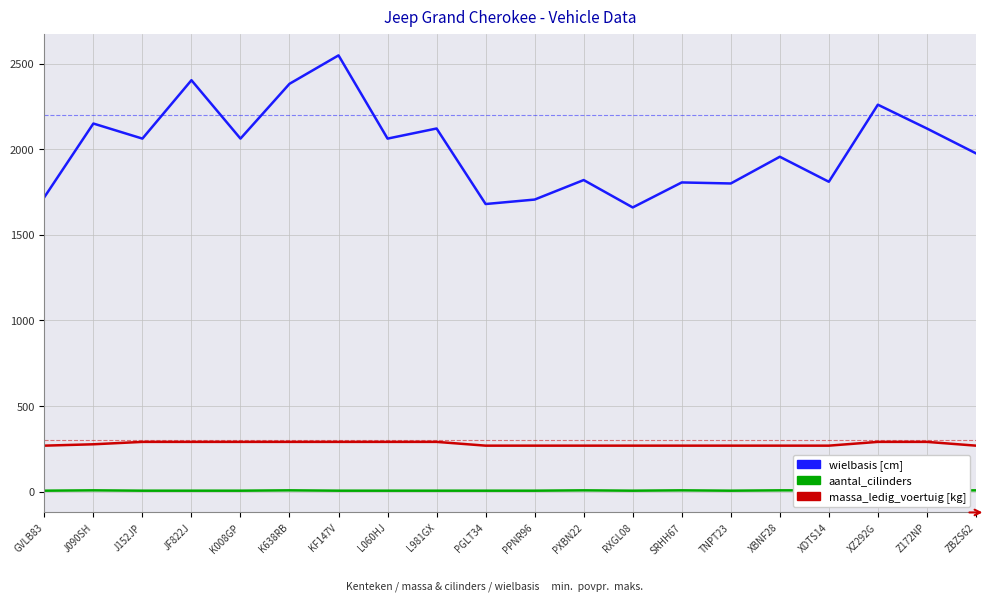

List the labels in order of wielbasis value, largest first.

J152JP, JF822J, K008GP, K638RB, KF147V, L060HJ, L981GX, XZ292G, Z172NP, J090SH, GVLB83, PGLT34, PPNR96, PXBN22, RXGL08, SRHH67, TNPT23, XBNF28, XDTS14, ZBZS62